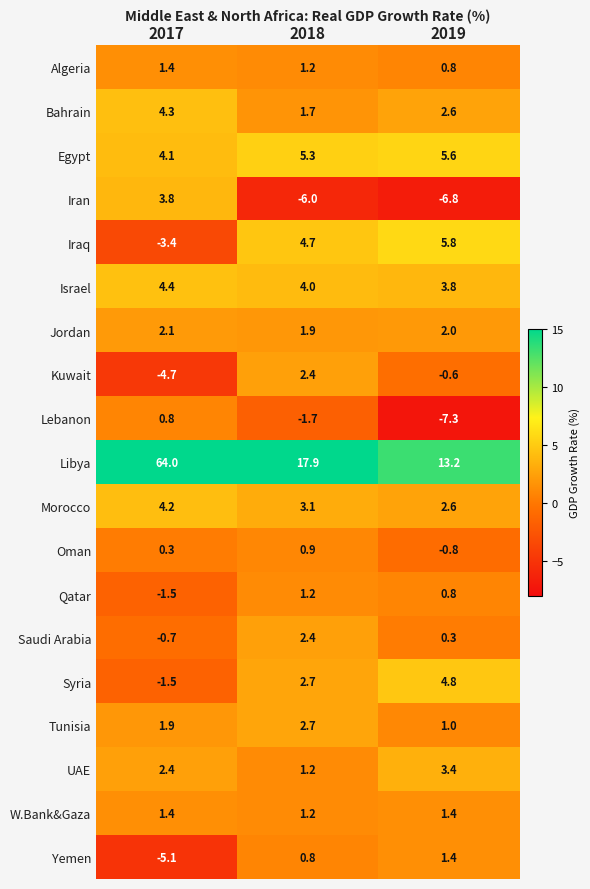

How many values in the Syria series are below 2?

1